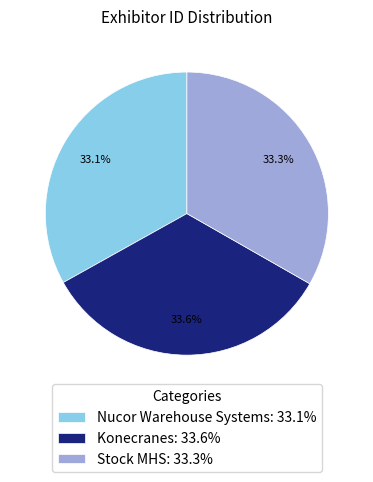

To the nearest percent, what percentage of the pie is Konecranes?

34%